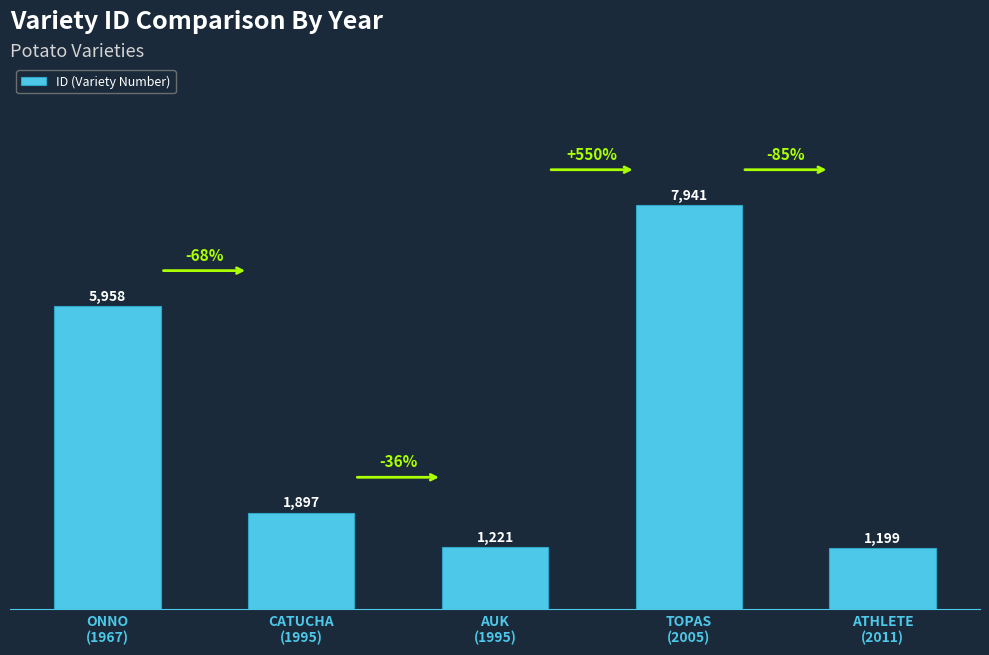

What position from the left is CATUCHA
(1995)?

2